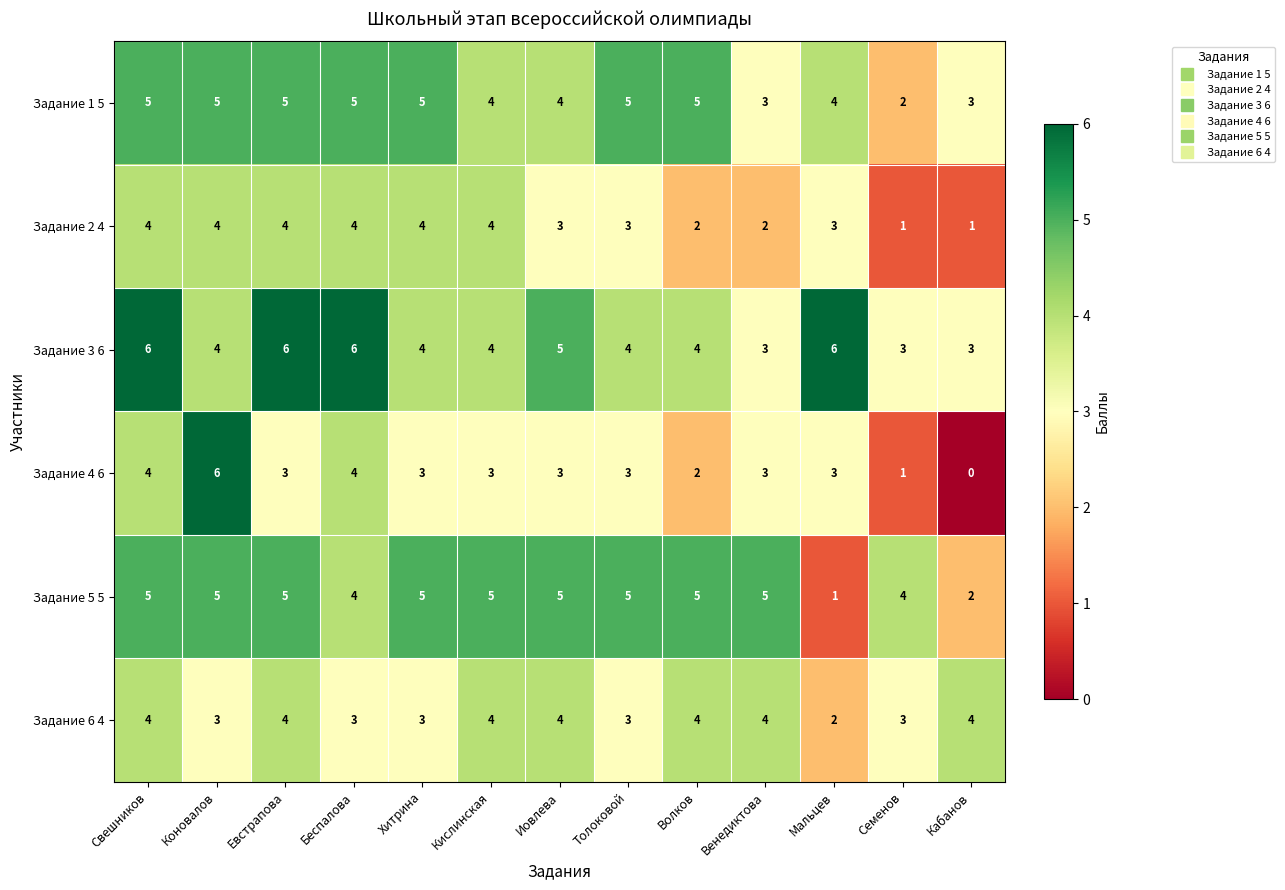

Between Свешников and Евстрапова, which series saw the biggest shift?

Задание 4 6